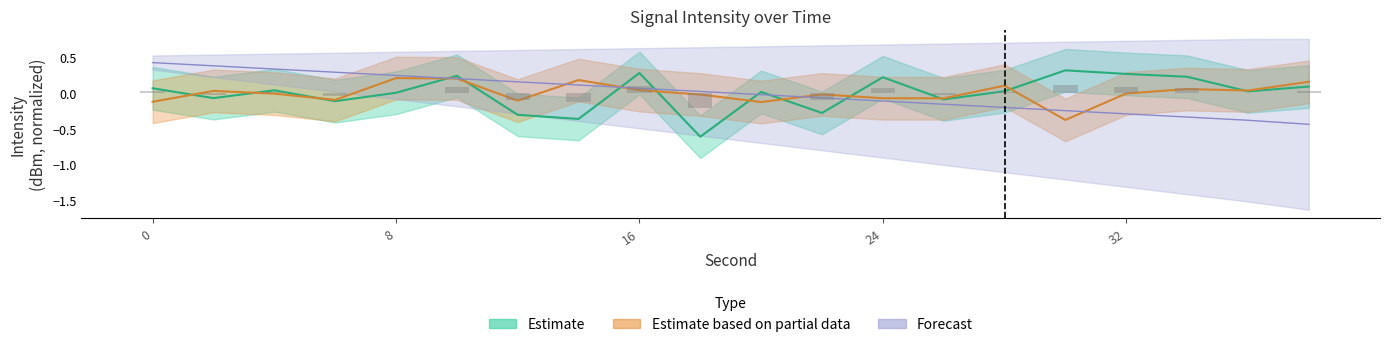

What is the difference between the highest and lowest values at 2?

0.5